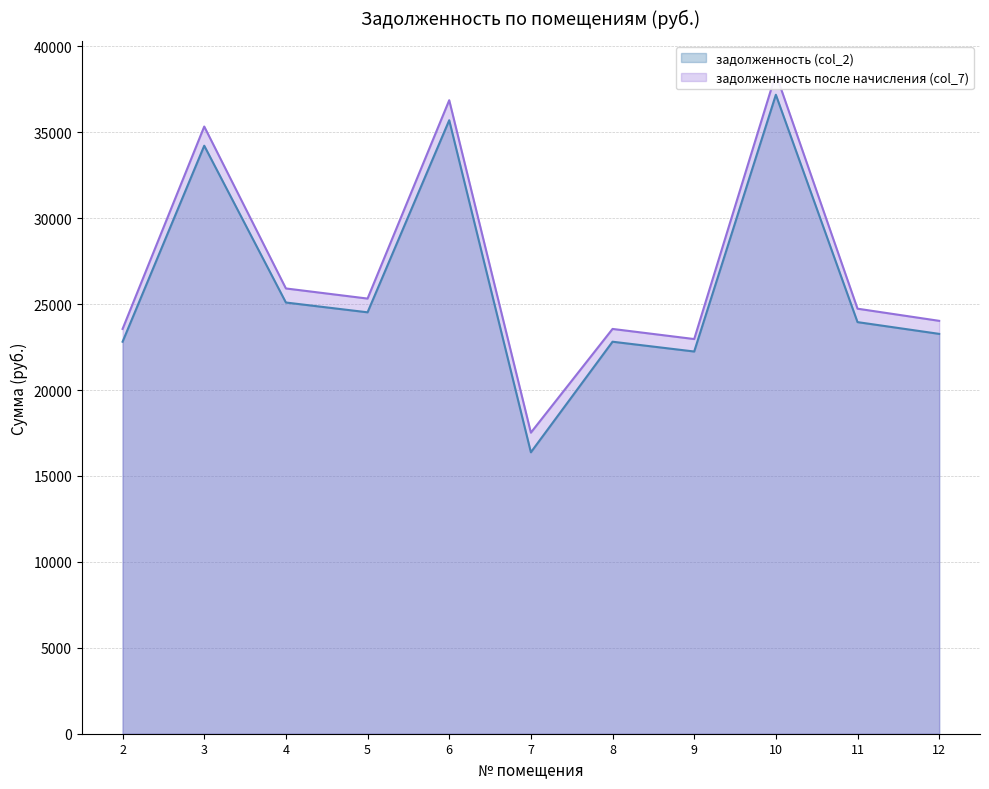

What are all the series names shown in the legend?

задолженность (col_2), задолженность после начисления (col_7)